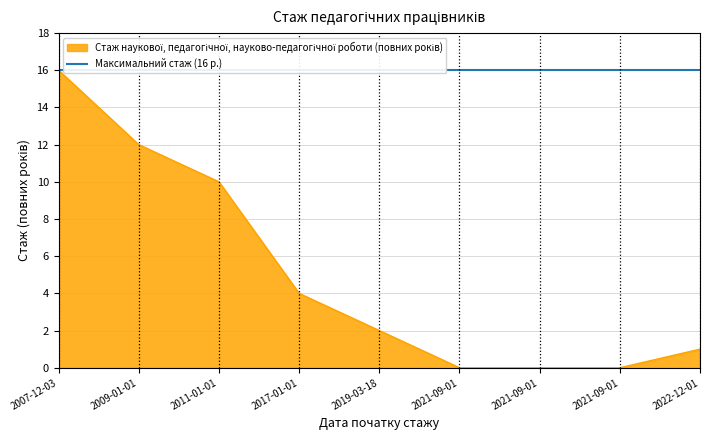

What is the difference between the values at 2022-12-01 and 2019-03-18?

1